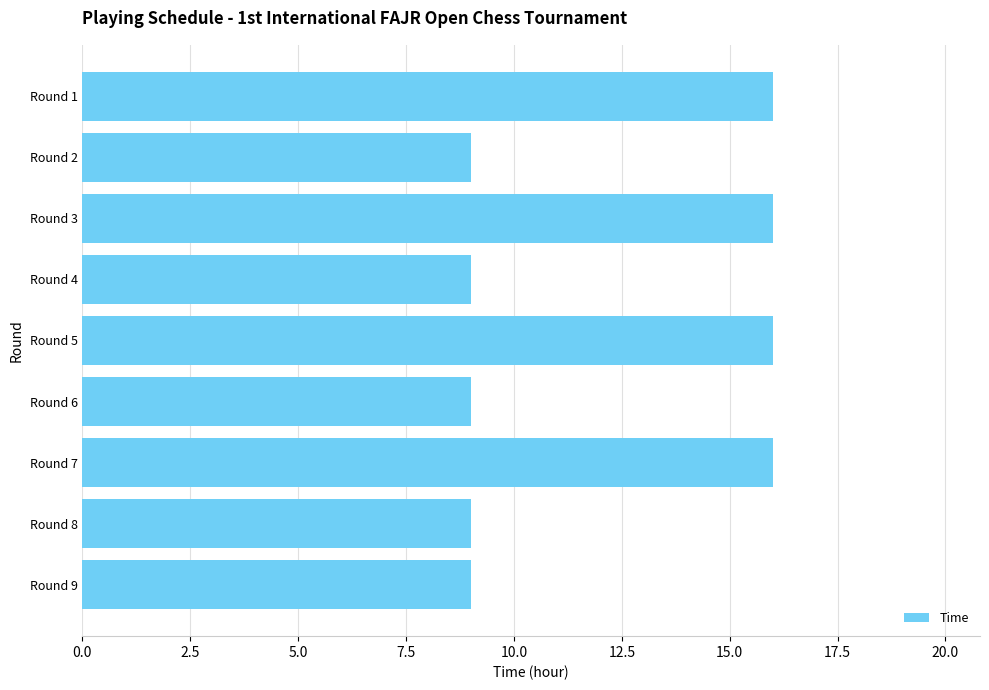

What is the value of the 2nd bar from the top?

9